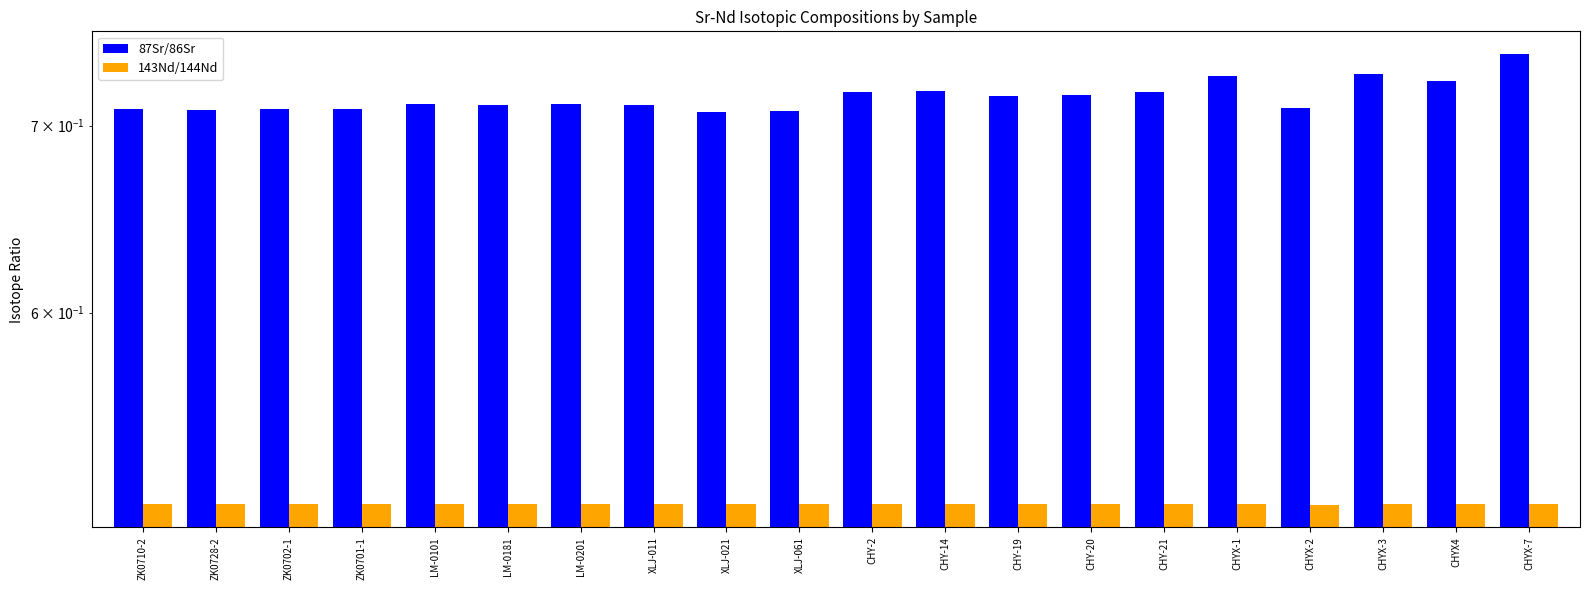

What is the approximate value of 143Nd/144Nd at XLJ-011?

0.5